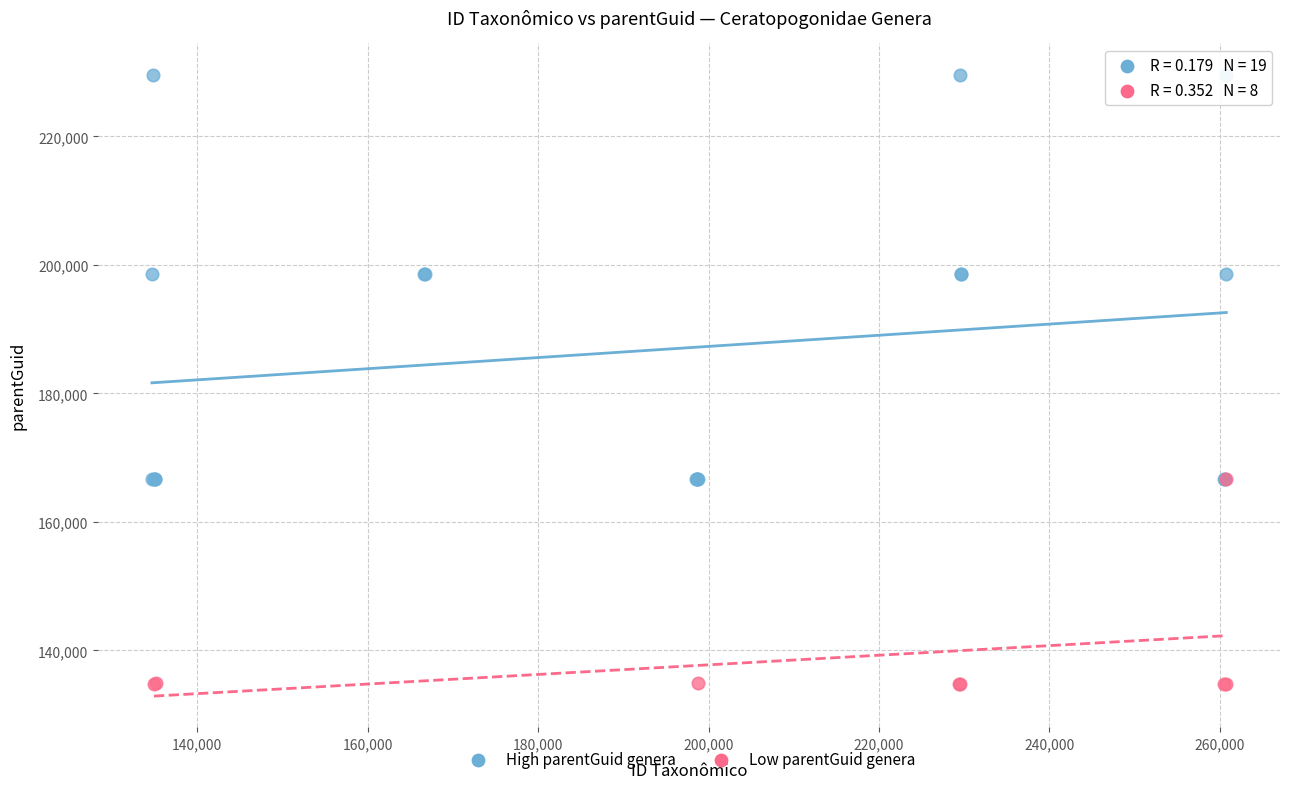

Which series reaches the maximum Y coordinate?

High parentGuid genera